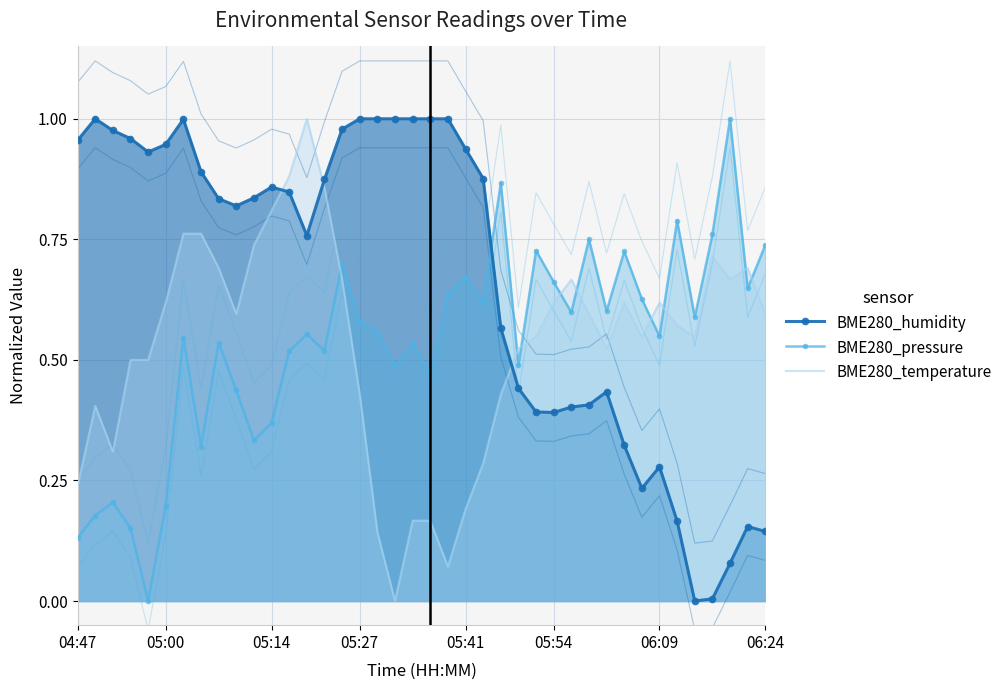

What is the difference between the second highest and second lowest values in the BME280_humidity series?

1.0